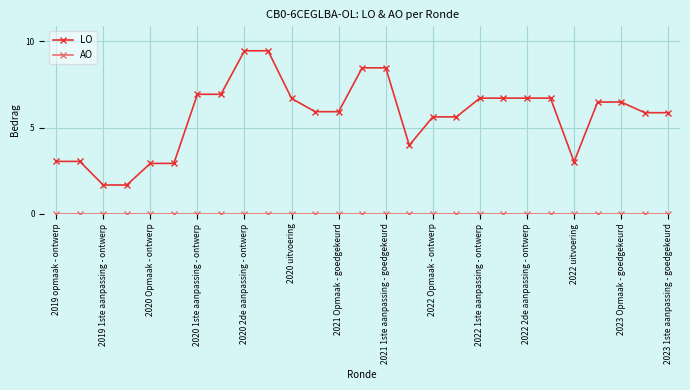

Which series has the largest range (max minus min)?

LO